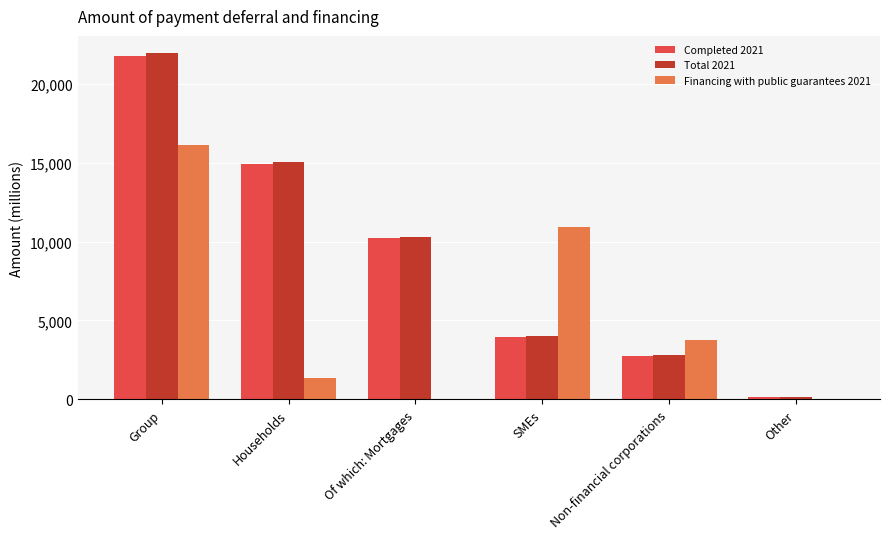

At which category is the sum across all series the highest?

Group